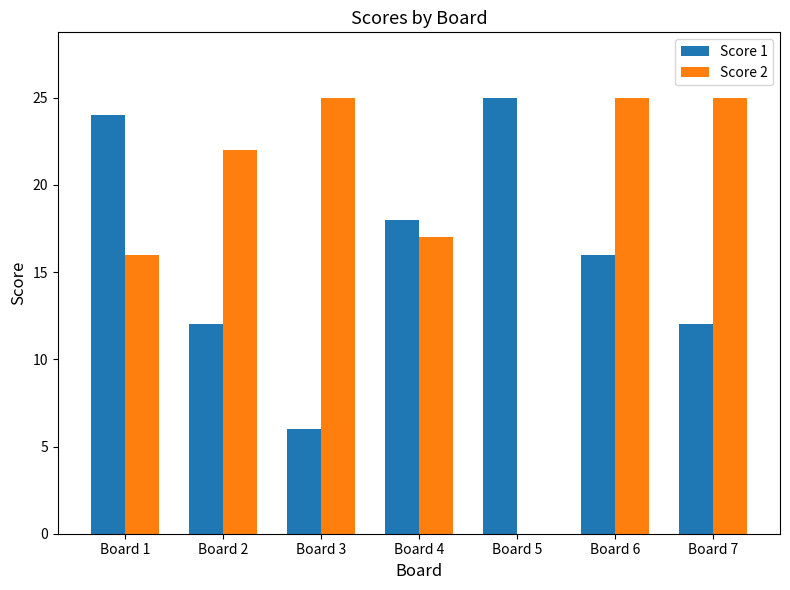

Is it true that Score 2 equals -17 at Board 5?

False